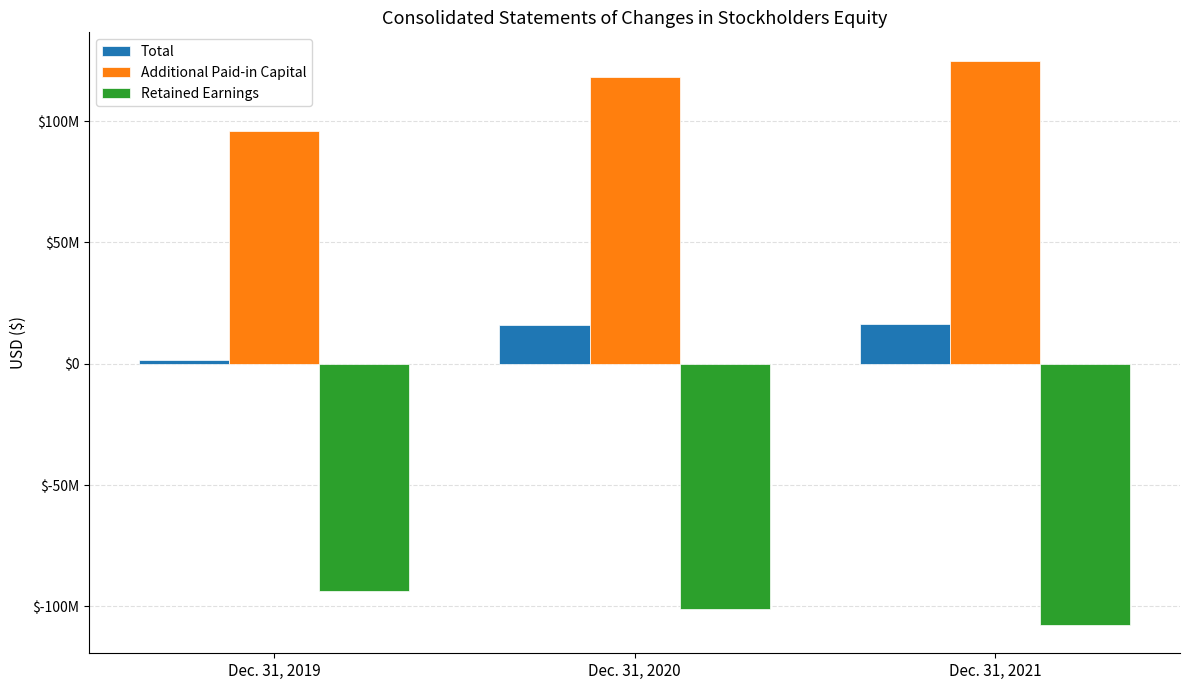

Where does the Additional Paid-in Capital series first go above 117934696?

Dec. 31, 2021